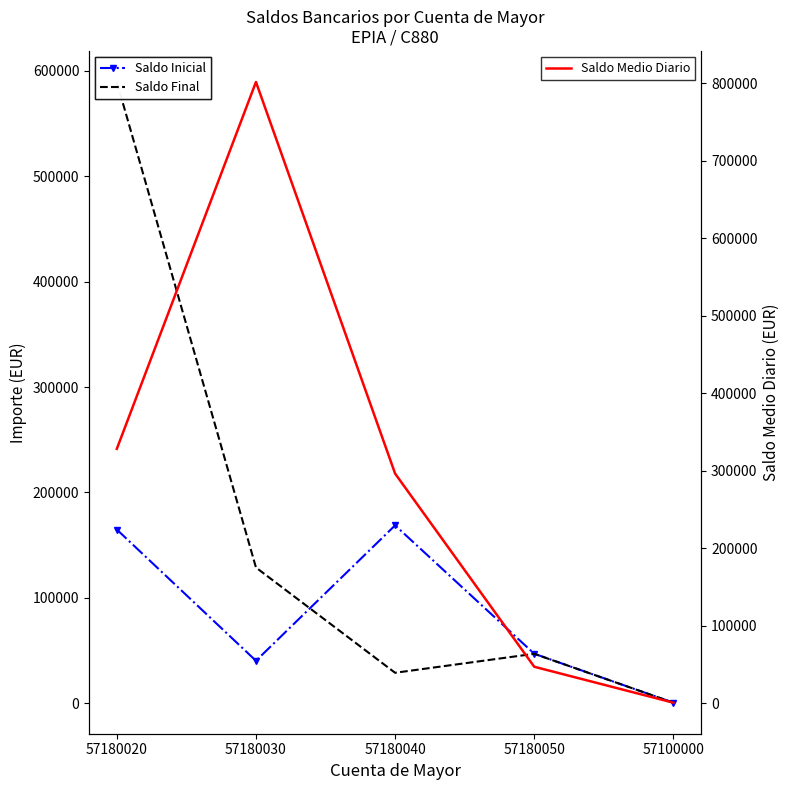

In Saldo Inicial, how many points are lower than both neighbors (excluding endpoints)?

1